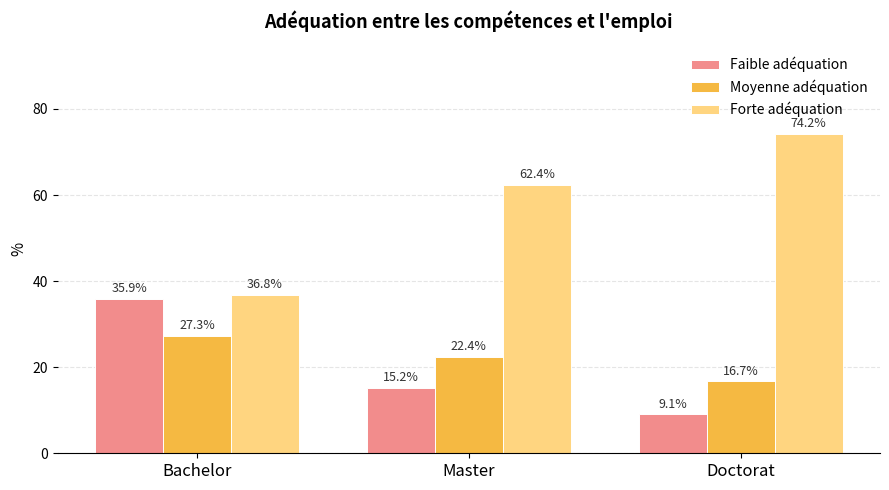

Between Master and Doctorat, which series saw the biggest shift?

Forte adéquation